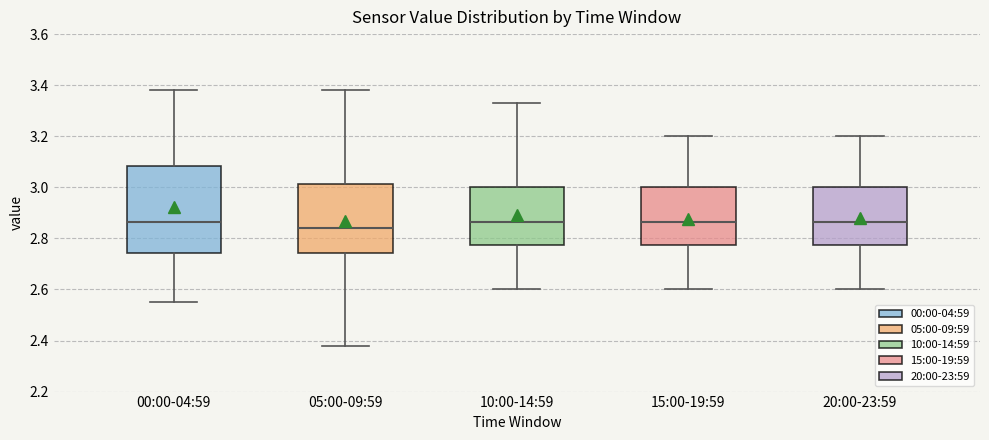

Reading left to right, read every box against the y-axis: the position of its median line, the range the box covers, and the ends of its whiskers. The values are not printed on the chart, so give them approximately, as read against the axis.

00:00-04:59: median 2.86, box 2.74 to 3.08, whiskers 2.56 to 3.38
05:00-09:59: median 2.84, box 2.74 to 3.02, whiskers 2.38 to 3.38
10:00-14:59: median 2.86, box 2.78 to 3.00, whiskers 2.60 to 3.34
15:00-19:59: median 2.86, box 2.78 to 3.00, whiskers 2.60 to 3.20
20:00-23:59: median 2.86, box 2.78 to 3.00, whiskers 2.60 to 3.20